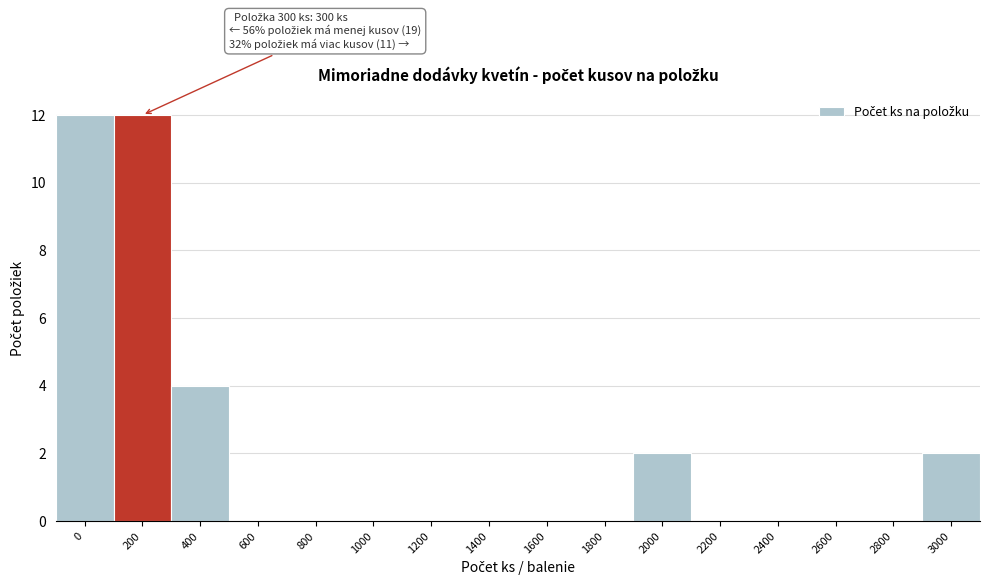

Reading right to left, transcribe all the data shown in this chart.

3000=2	2800=0	2600=0	2400=0	2200=0	2000=2	1800=0	1600=0	1400=0	1200=0	1000=0	800=0	600=0	400=4	200=12	0=12